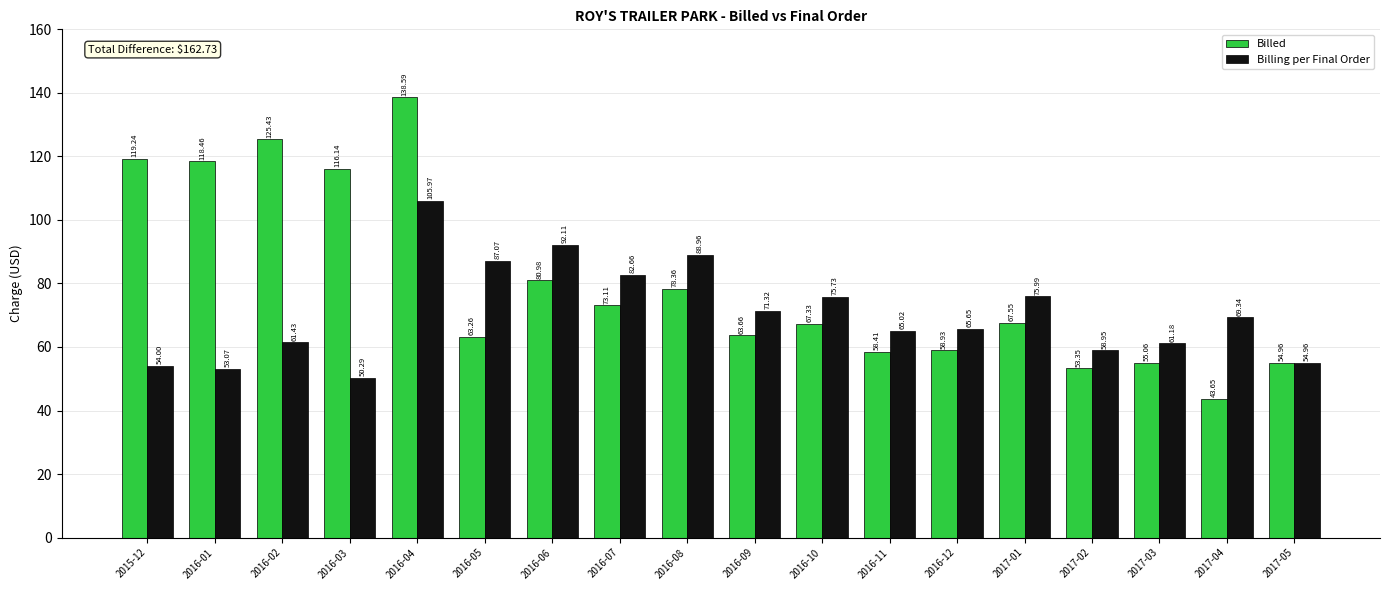

The Billing per Final Order series shows 69.3 at 2017-04. True or false?

True